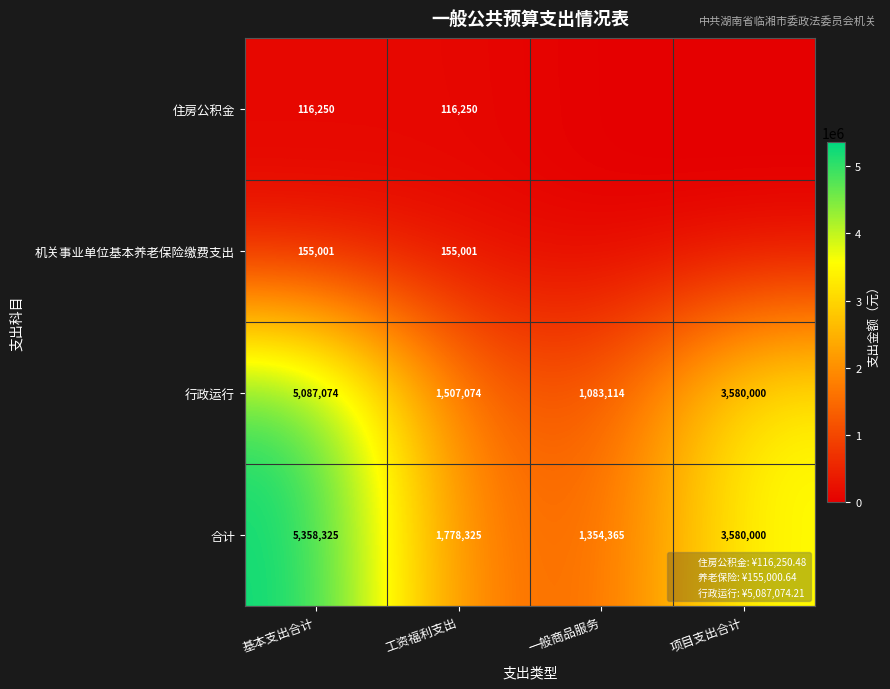

Between 工资福利支出 and 项目支出合计, which series saw the biggest shift?

行政运行